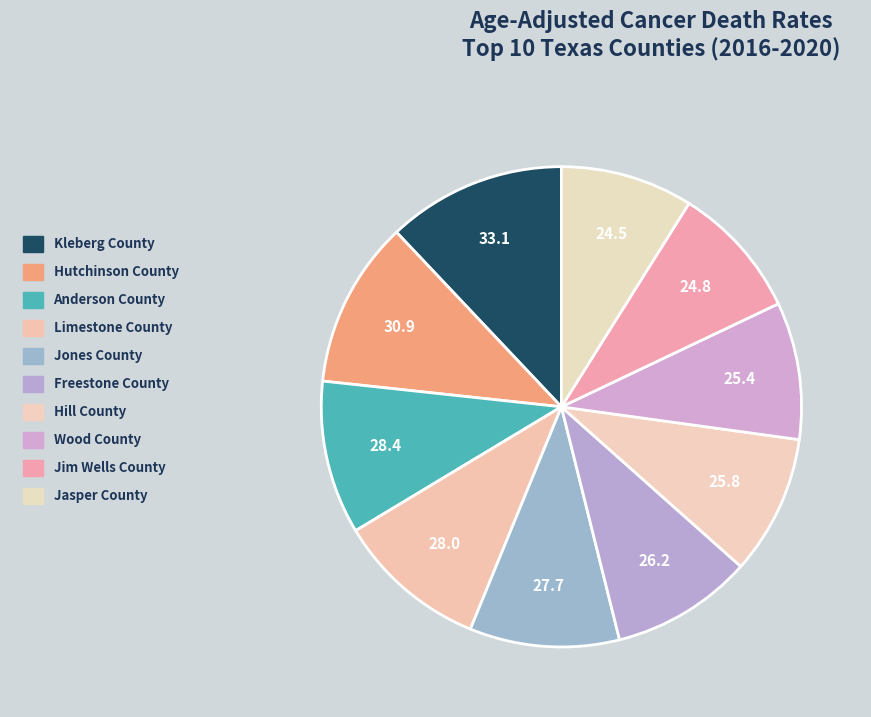

Which category has the smallest portion of the pie?

Jasper County